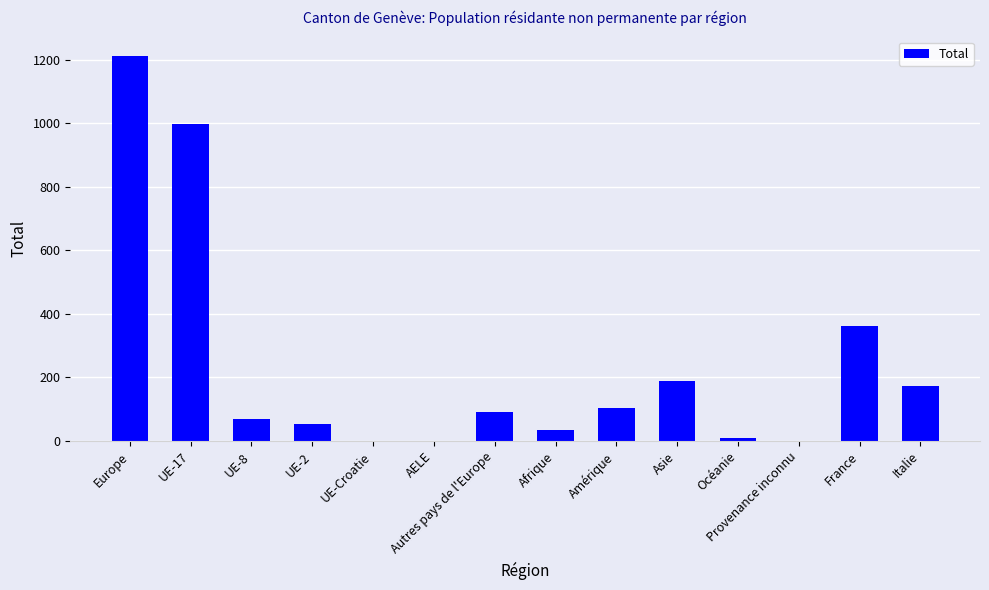

What is the difference between the values at UE-8 and Amérique?

35